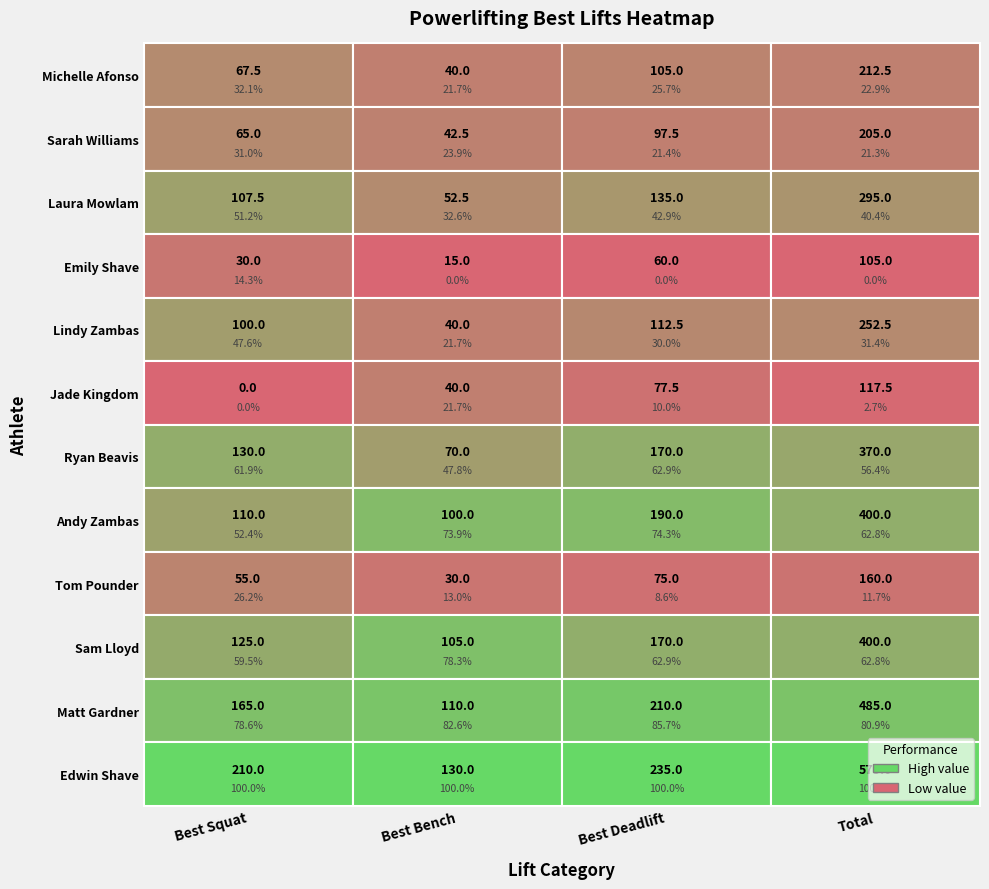

Reading right to left, extract all data points from this chart.

Michelle Afonso: 212.5	105.0	40.0	67.5
Sarah Williams: 205.0	97.5	42.5	65.0
Laura Mowlam: 295.0	135.0	52.5	107.5
Emily Shave: 105.0	60.0	15.0	30.0
Lindy Zambas: 252.5	112.5	40.0	100.0
Jade Kingdom: 117.5	77.5	40.0	0.0
Ryan Beavis: 370.0	170.0	70.0	130.0
Andy Zambas: 400.0	190.0	100.0	110.0
Tom Pounder: 160.0	75.0	30.0	55.0
Sam Lloyd: 400.0	170.0	105.0	125.0
Matt Gardner: 485.0	210.0	110.0	165.0
Edwin Shave: 575.0	235.0	130.0	210.0